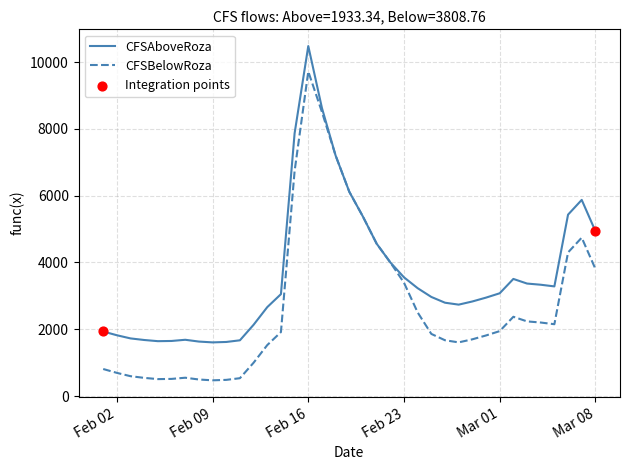

Which series has the largest total across all categories?

CFSAboveRoza